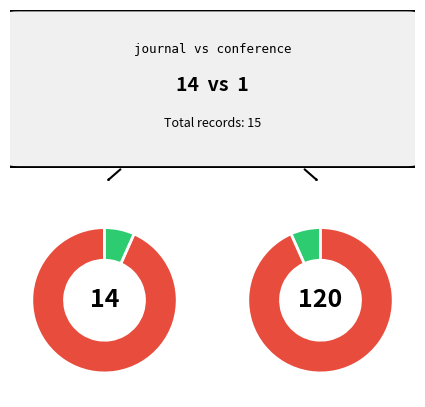

What portion of the pie excludes journal?

6.7%